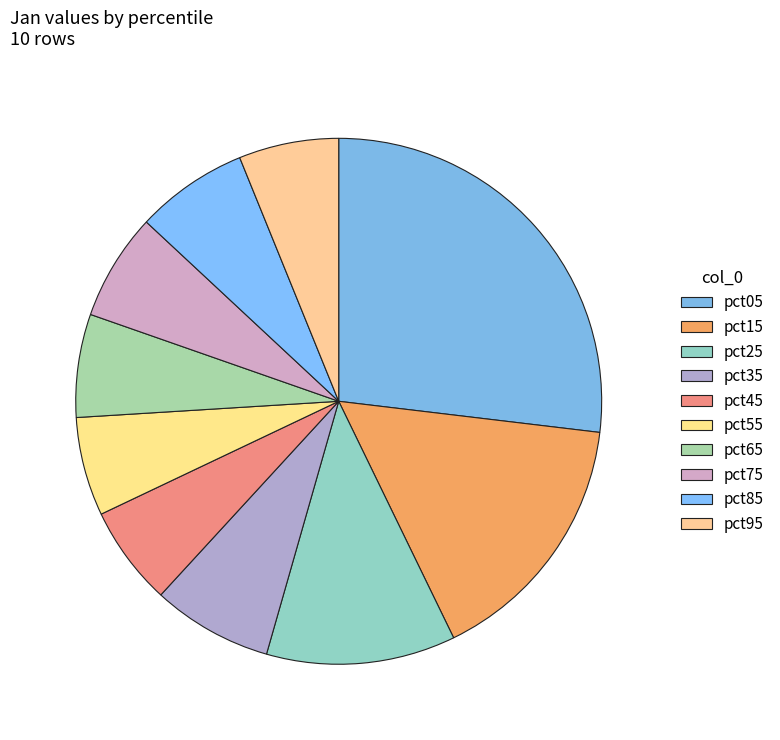

To the nearest percent, what percentage of the pie is pct85?

7%